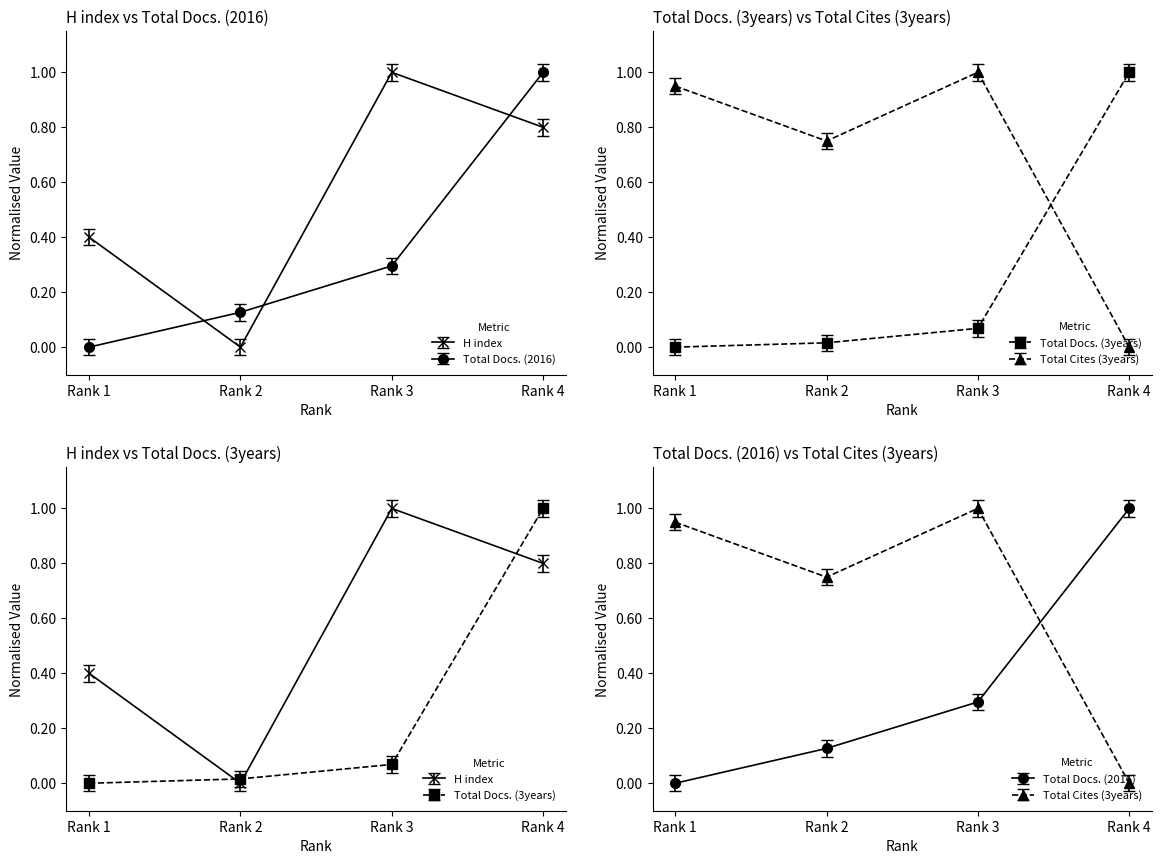

What is the average value of the Total Docs. (3years) series?

0.3